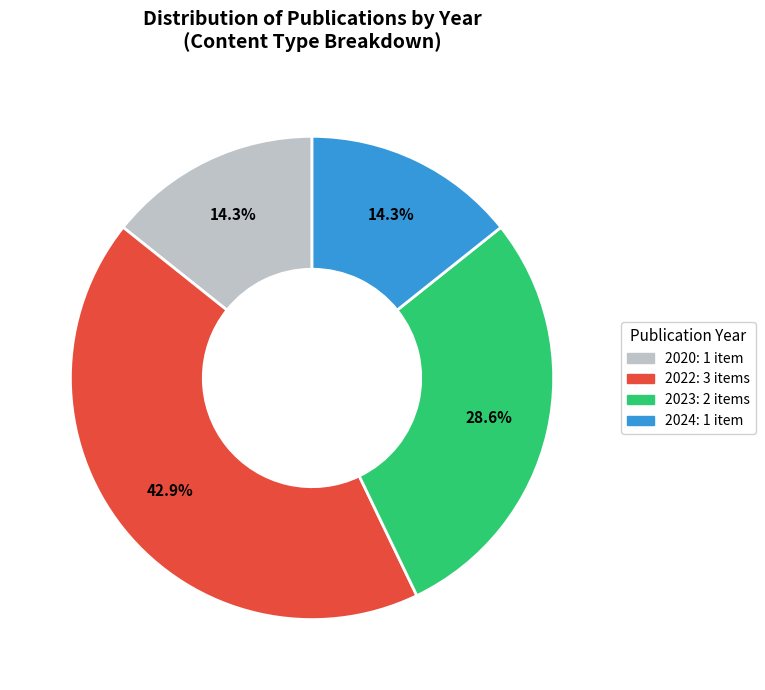

Does any single category account for the majority?

No